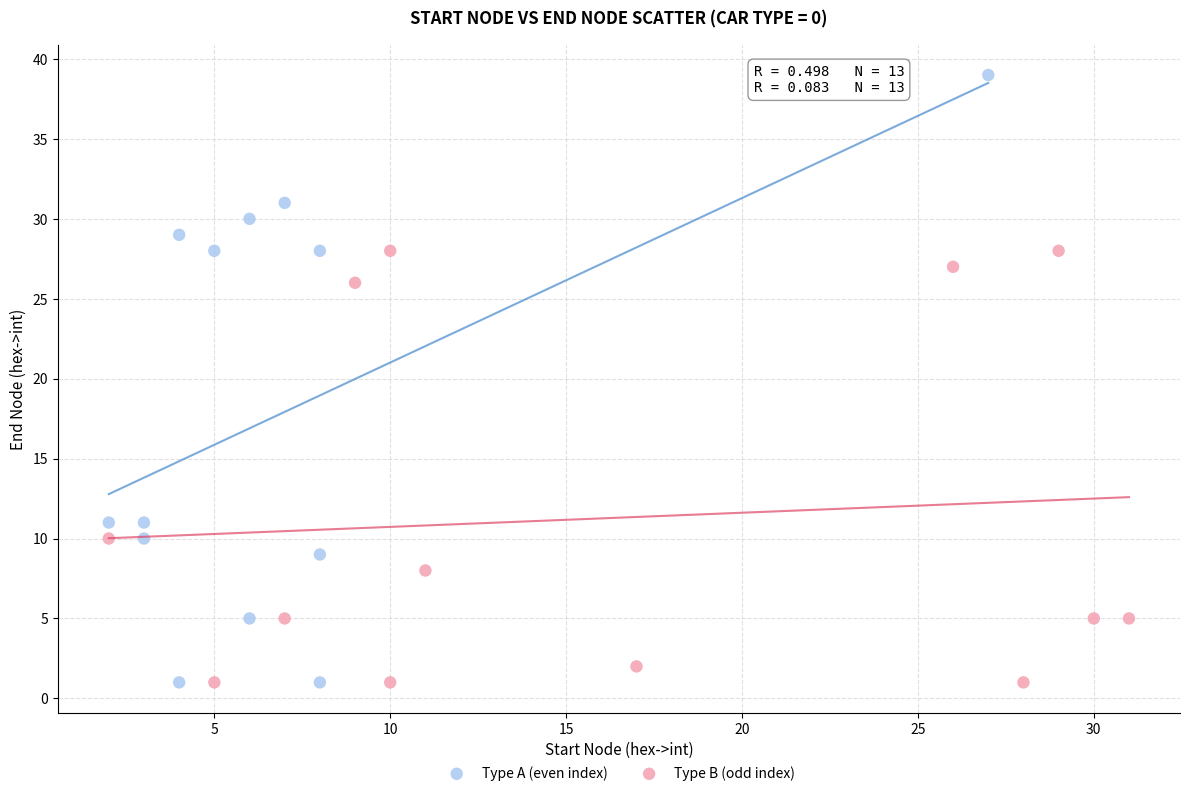

Which series has the largest Y range (max minus min)?

Type A (even index)